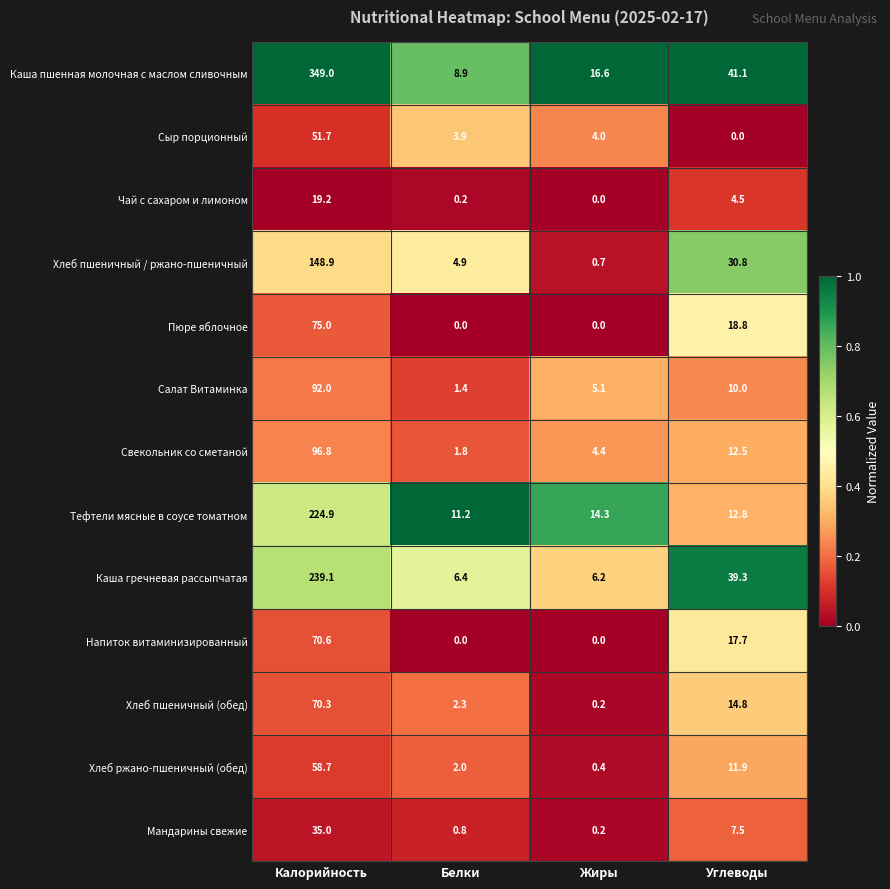

At which label does Чай с сахаром и лимоном first exceed 4?

Калорийность